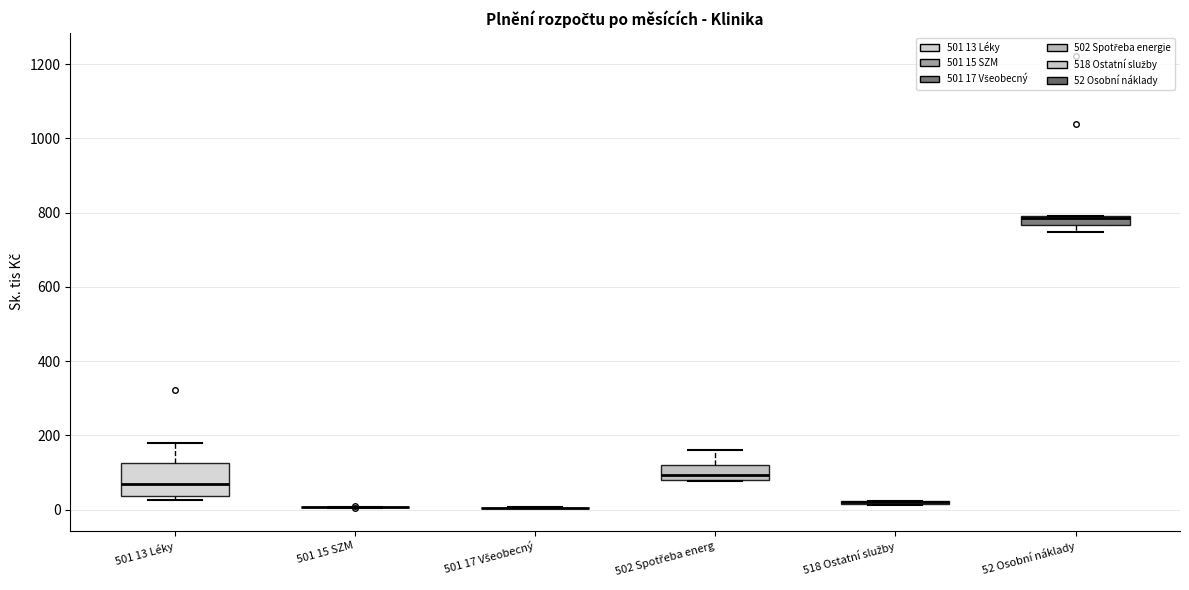

Comparing the boxes themselves (not the whiskers), which one is the tallest?

501 13 Léky